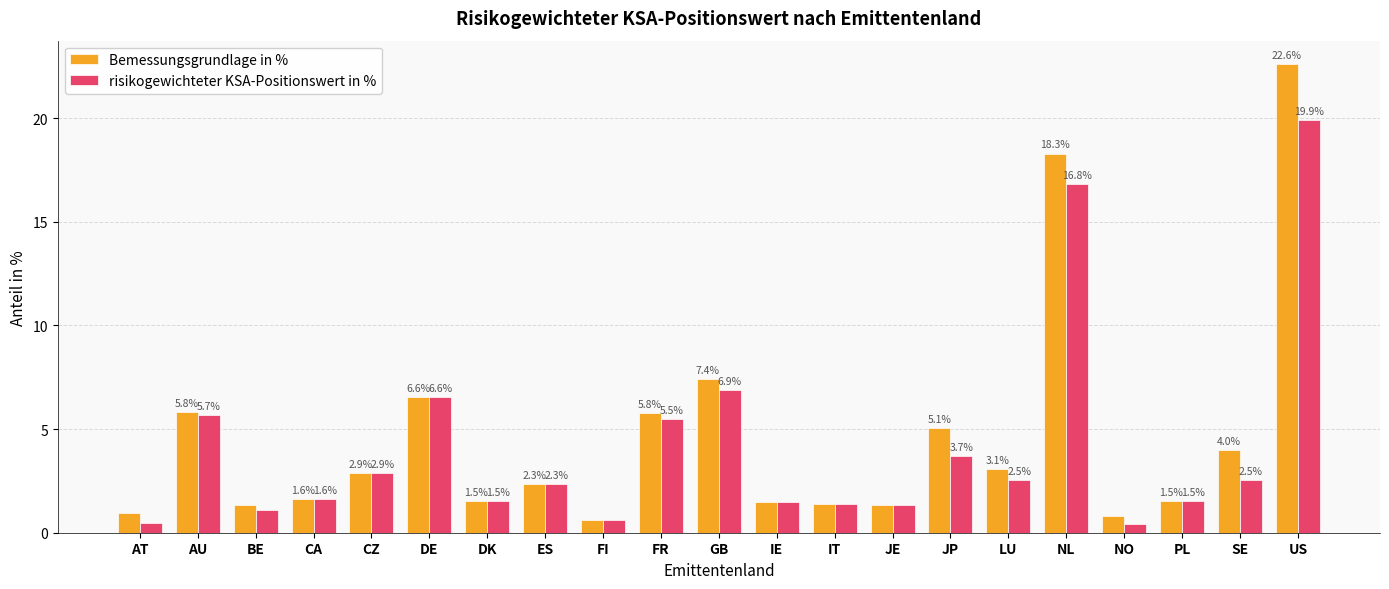

Rank the series by their average value, from highest to lowest.

Bemessungsgrundlage in %, risikogewichteter KSA-Positionswert in %